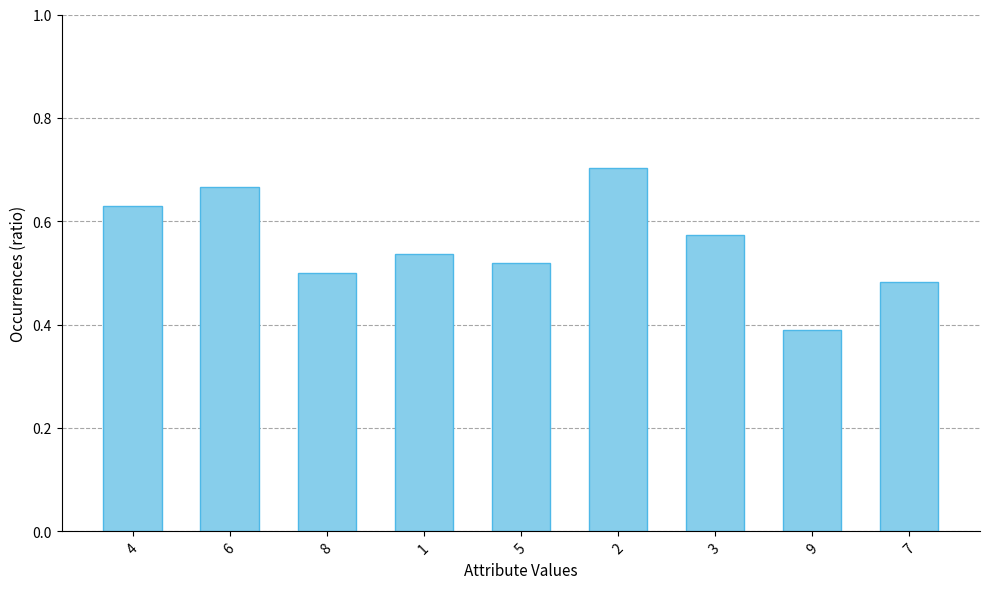

What is the sum of the values at 7 and 2?

1.2